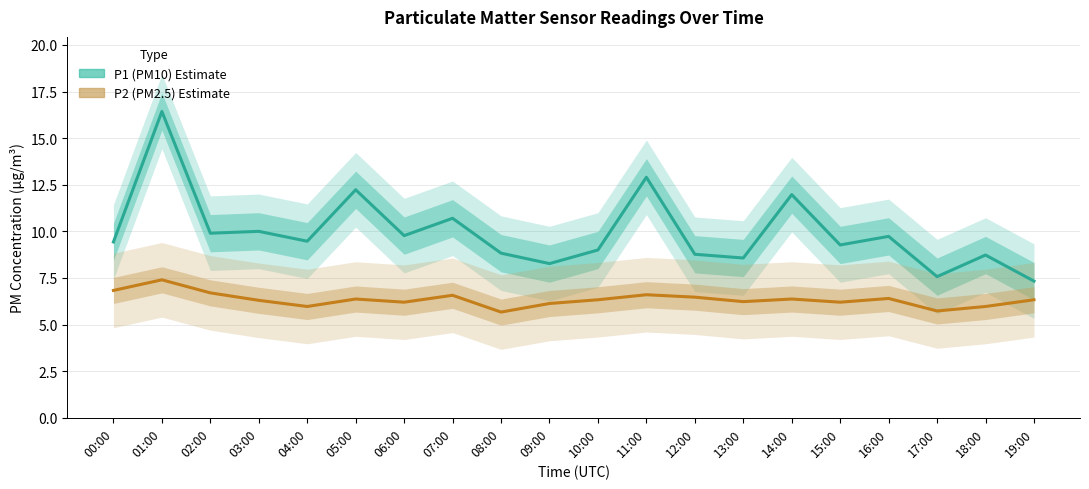

True or false: P1 (PM10) Estimate has more than 2 points higher than both neighbors.

True